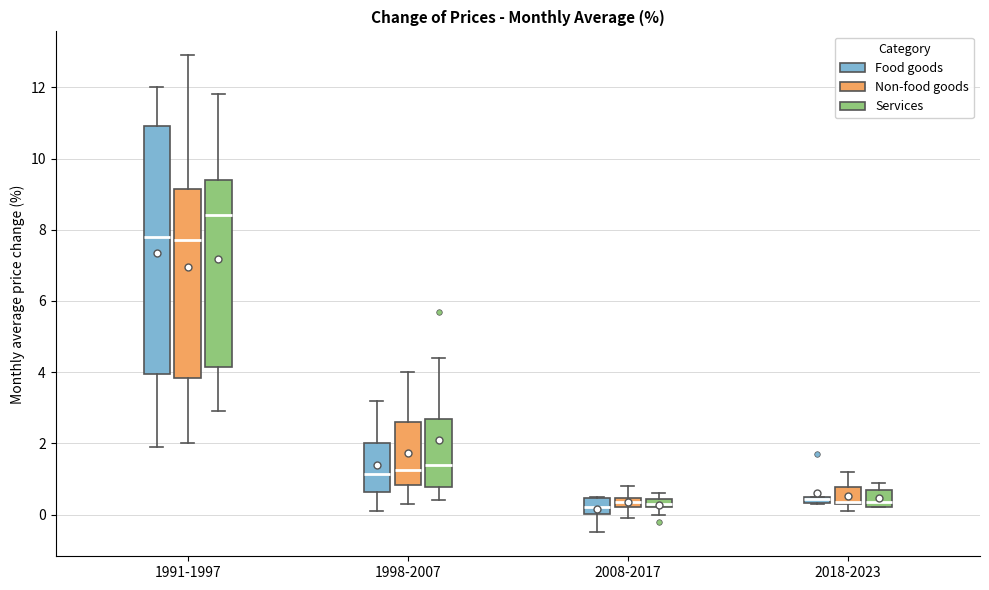

Where does the median line of the box for 1991-1997 (Non-food goods) sit on the y-axis? The values are not printed on the chart, so give them approximately, as read against the axis.

7.8